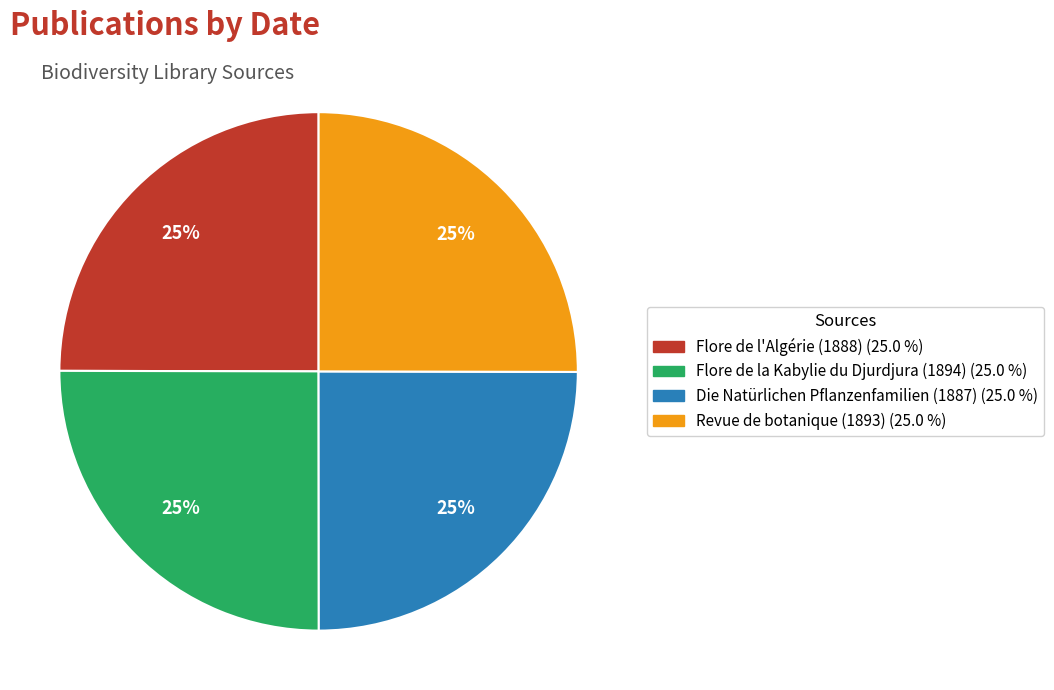

Approximately how many times larger is the value at Revue de botanique (1893) compared to Flore de l'Algérie (1888)?

1.0